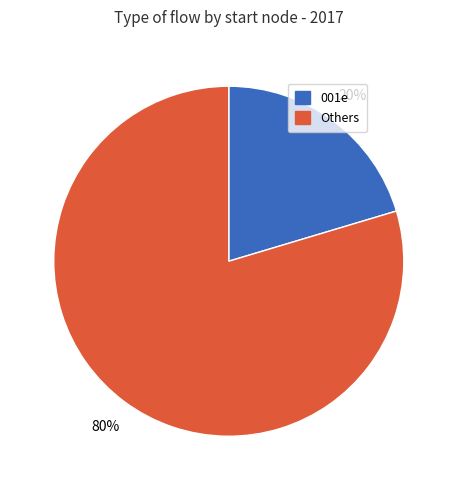

Is there a majority slice in this chart?

Yes